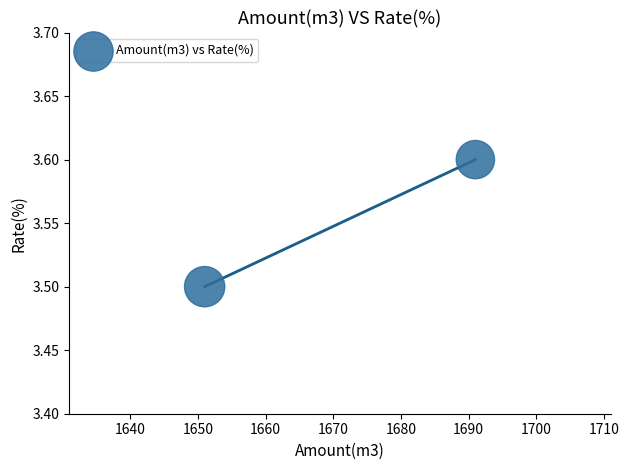

What is the average X value?

1671.0